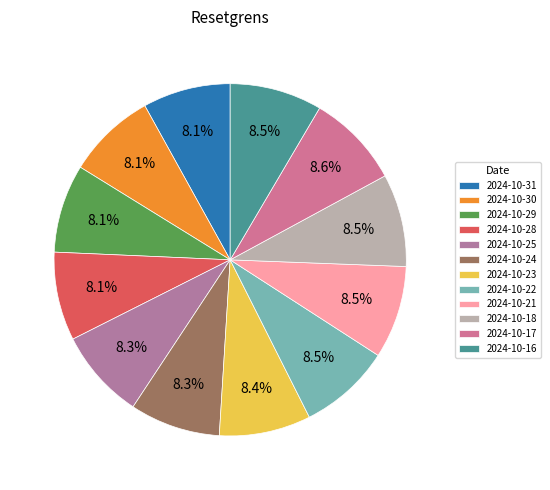

What percentage do 2024-10-31 and 2024-10-18 together represent?

16.6%